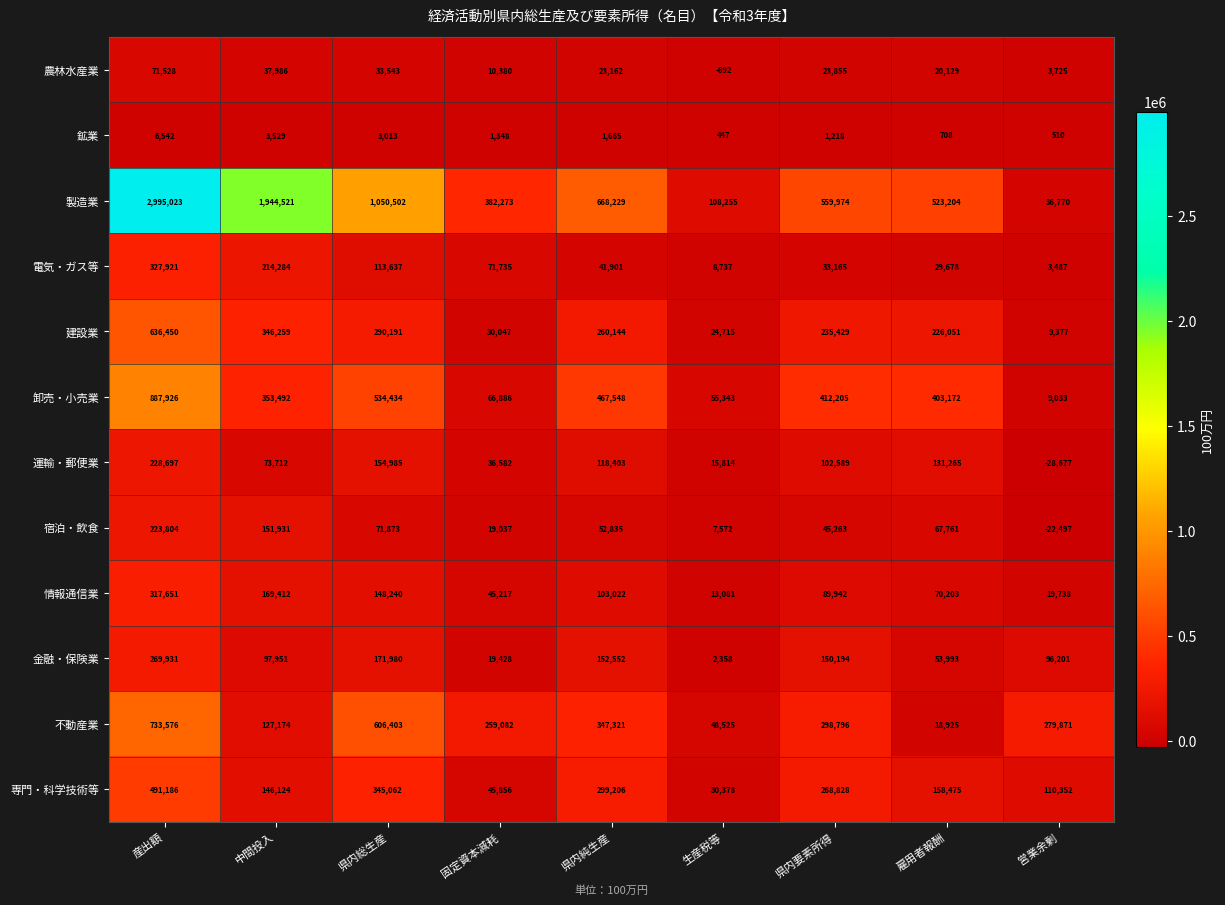

Which series has the largest total across all categories?

製造業